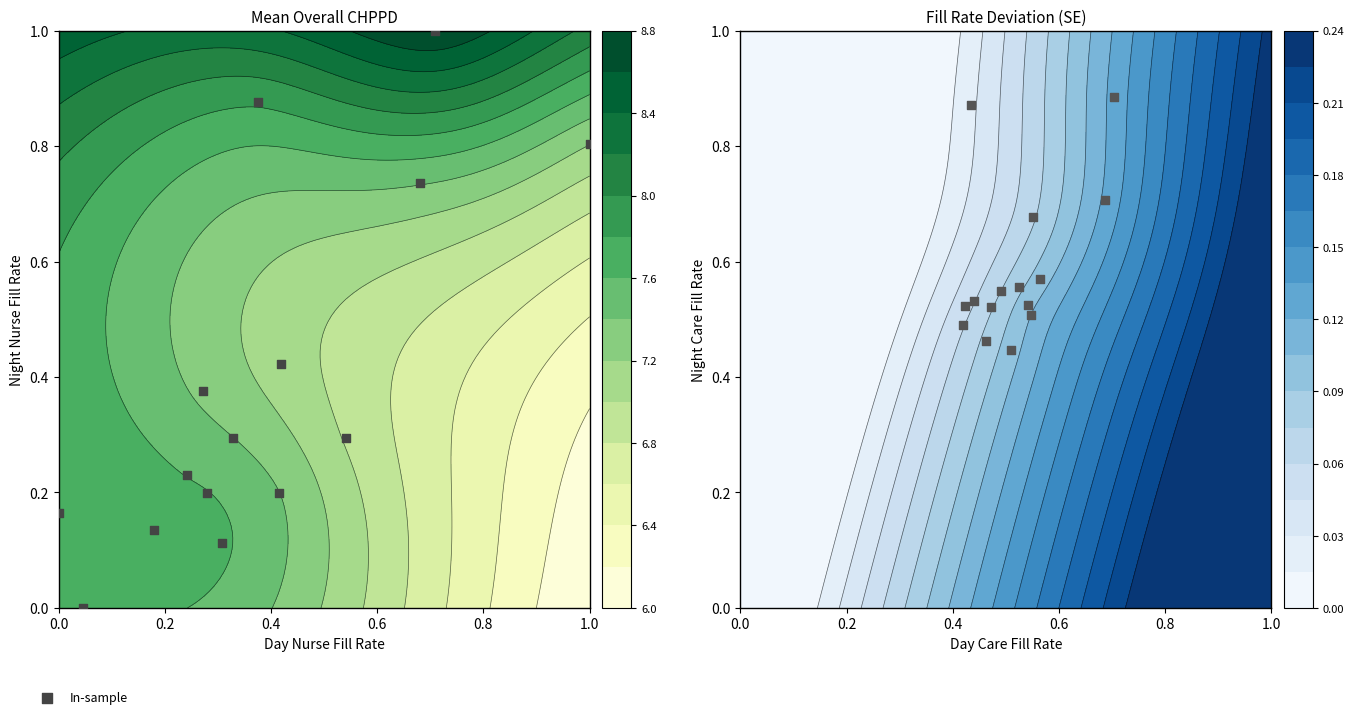

Count the values in the range 0 to 1.

15